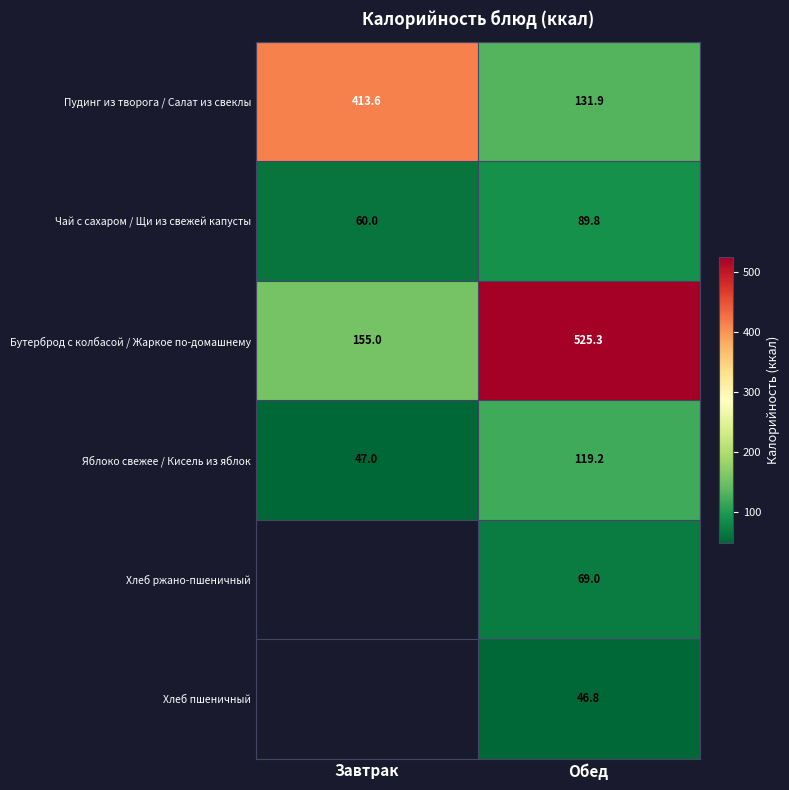

What is the difference between the maximum and minimum values in the Пудинг из творога / Салат из свеклы series?

281.7